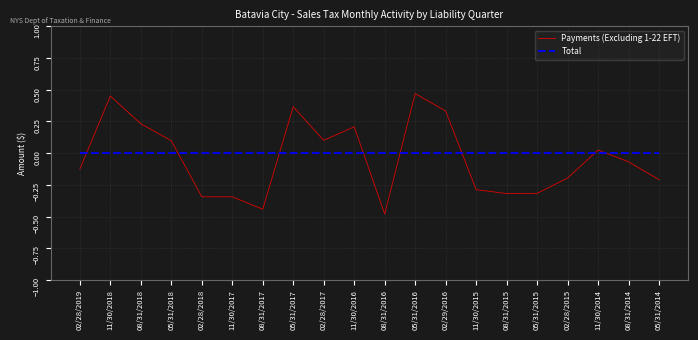

How many lines are shown in the chart?

2